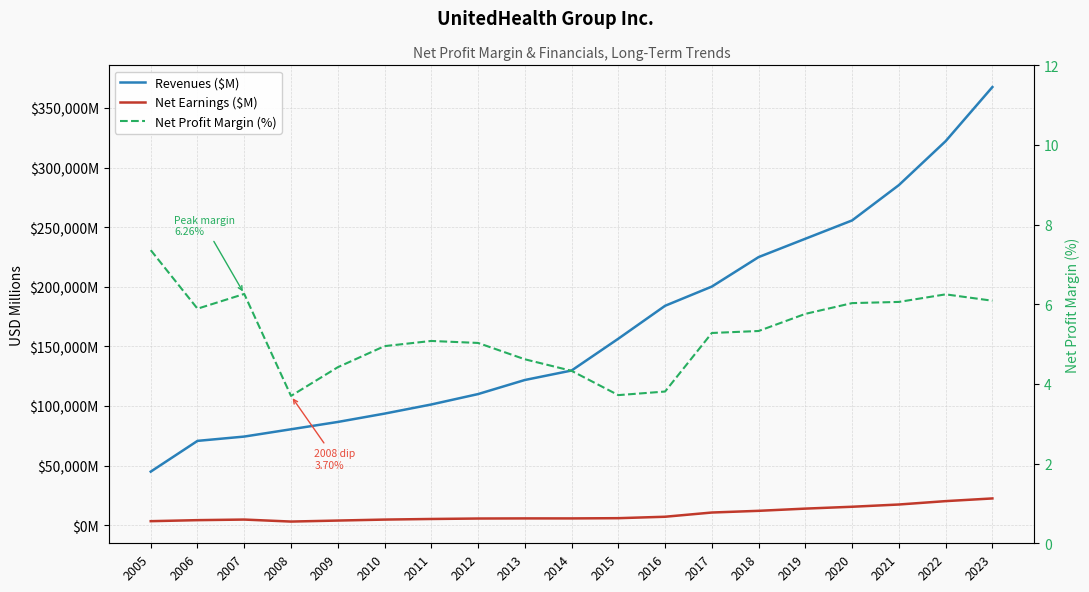

Does the chart have visible grid lines?

Yes